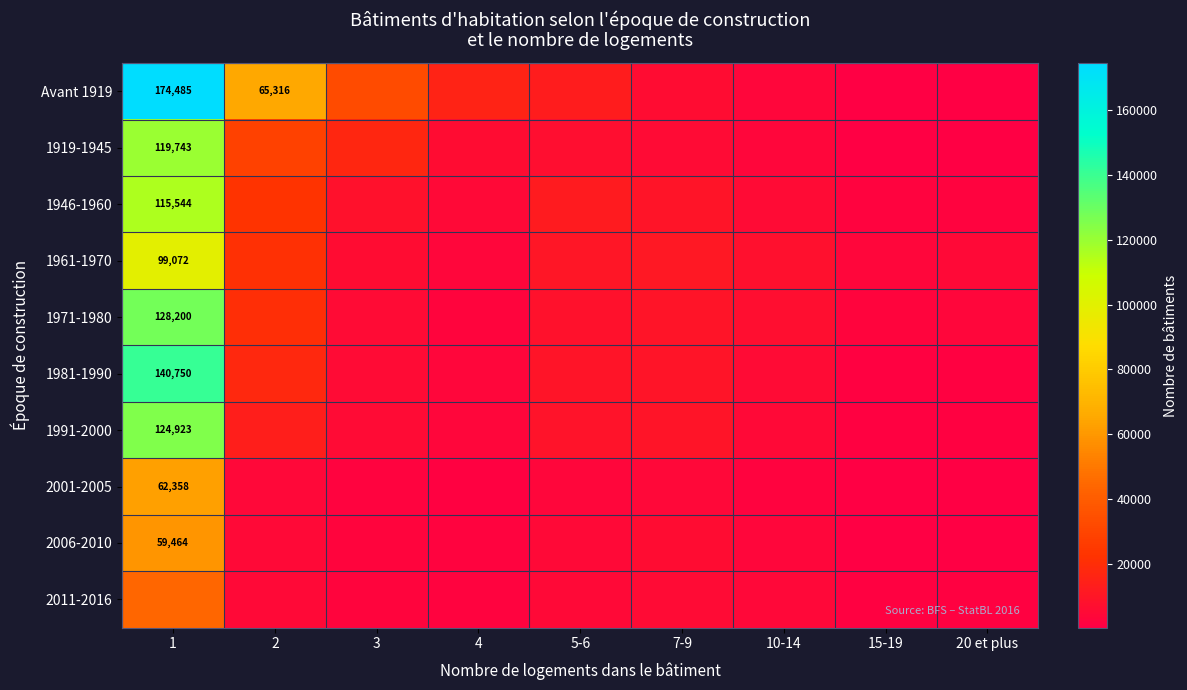

Rank the series by their maximum value, from lowest to highest.

2011-2016, 2006-2010, 2001-2005, 1961-1970, 1946-1960, 1919-1945, 1991-2000, 1971-1980, 1981-1990, Avant 1919